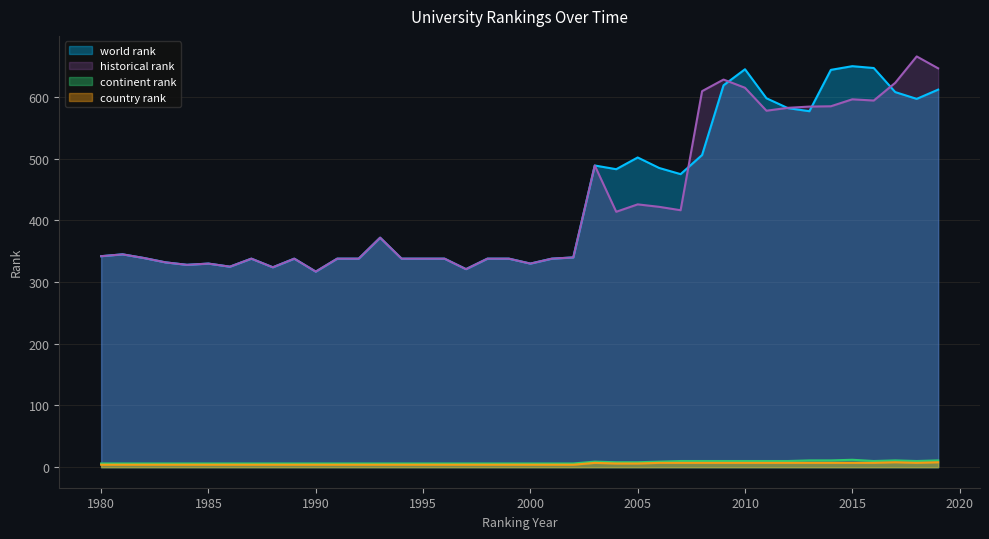

How many data points in continent rank are above 6?

17